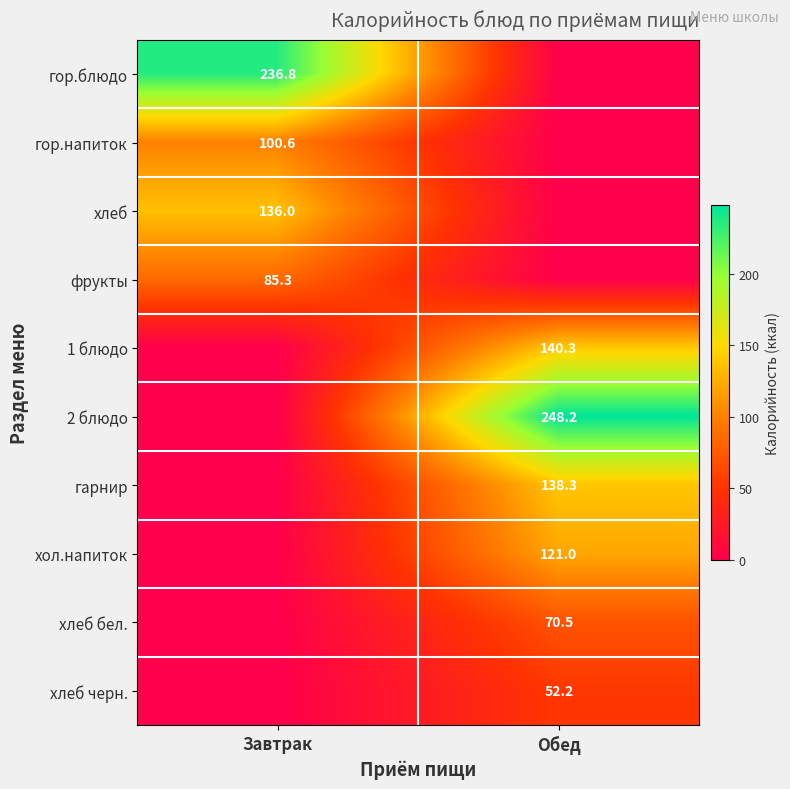

At which category is the sum across all series the highest?

Обед